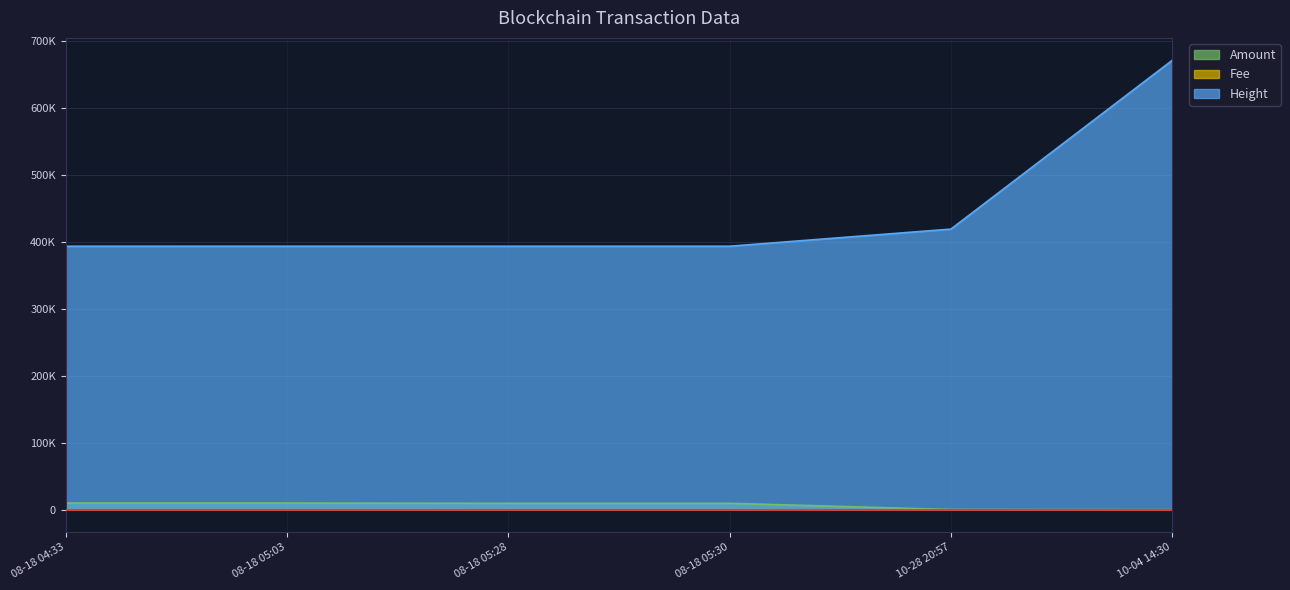

At which category does the chart reach its peak across all series?

10-04 14:30